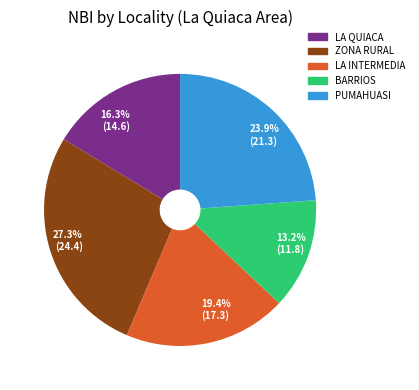

Is there any slice that represents more than half of the pie?

No